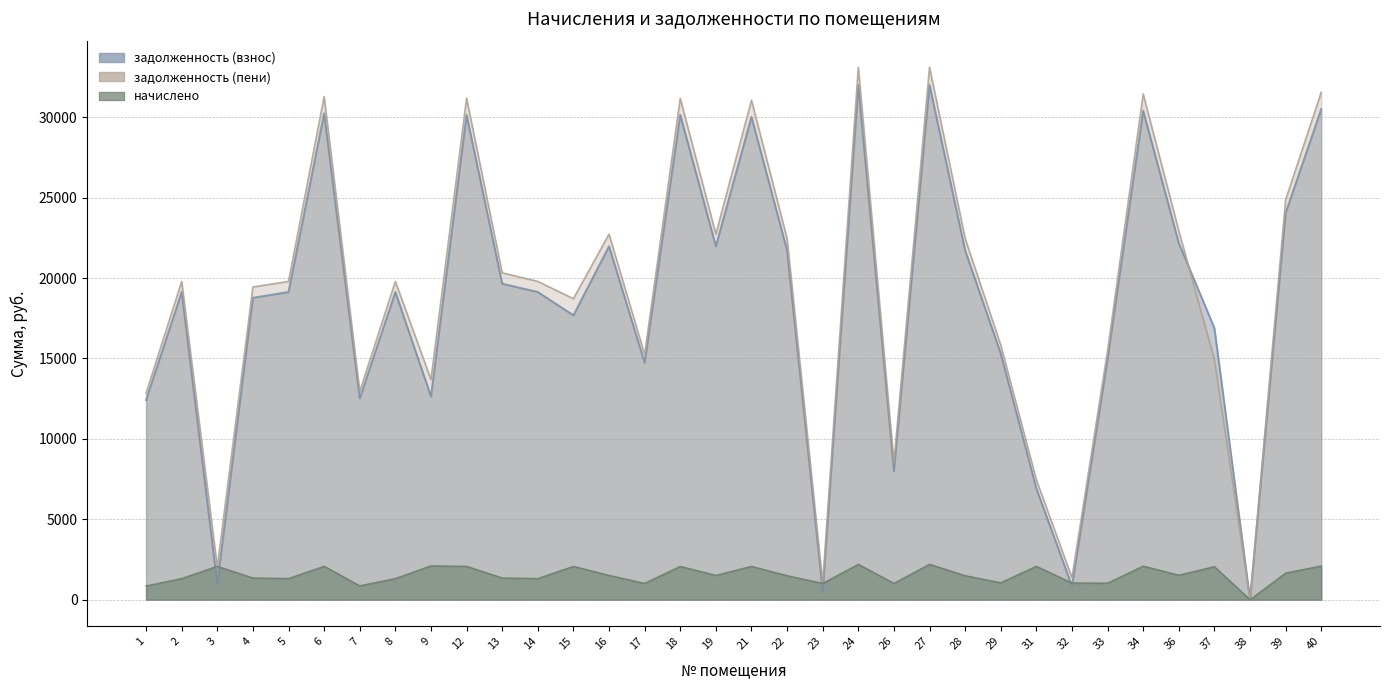

Does the chart display data point markers on the line(s)?

No